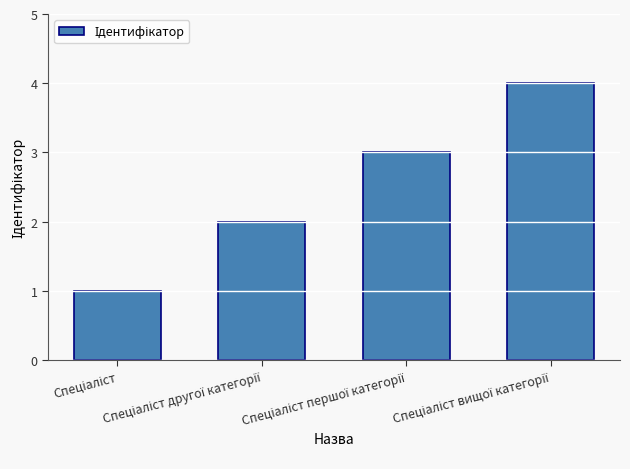

What is the value of the 2nd bar from the left?

2